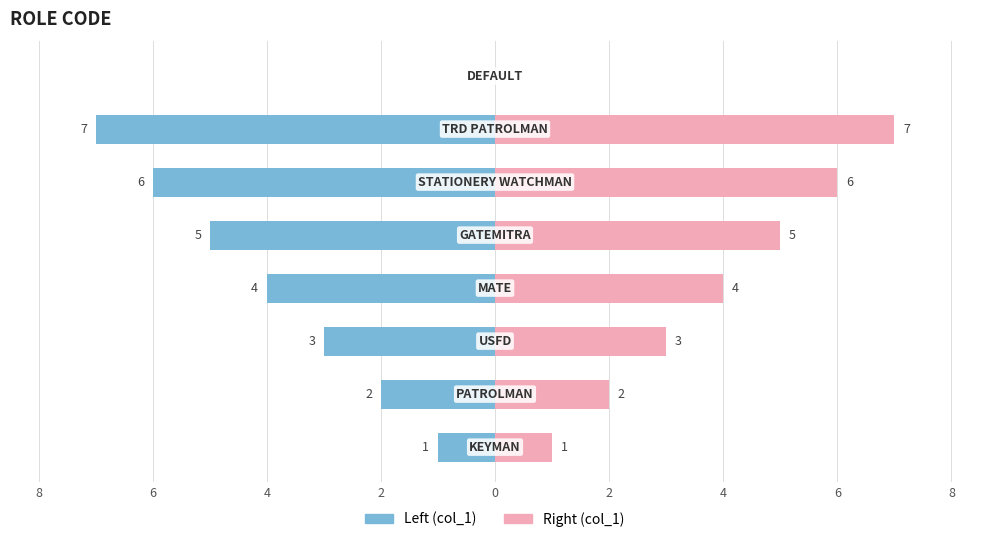

How many groups of bars are there?

8